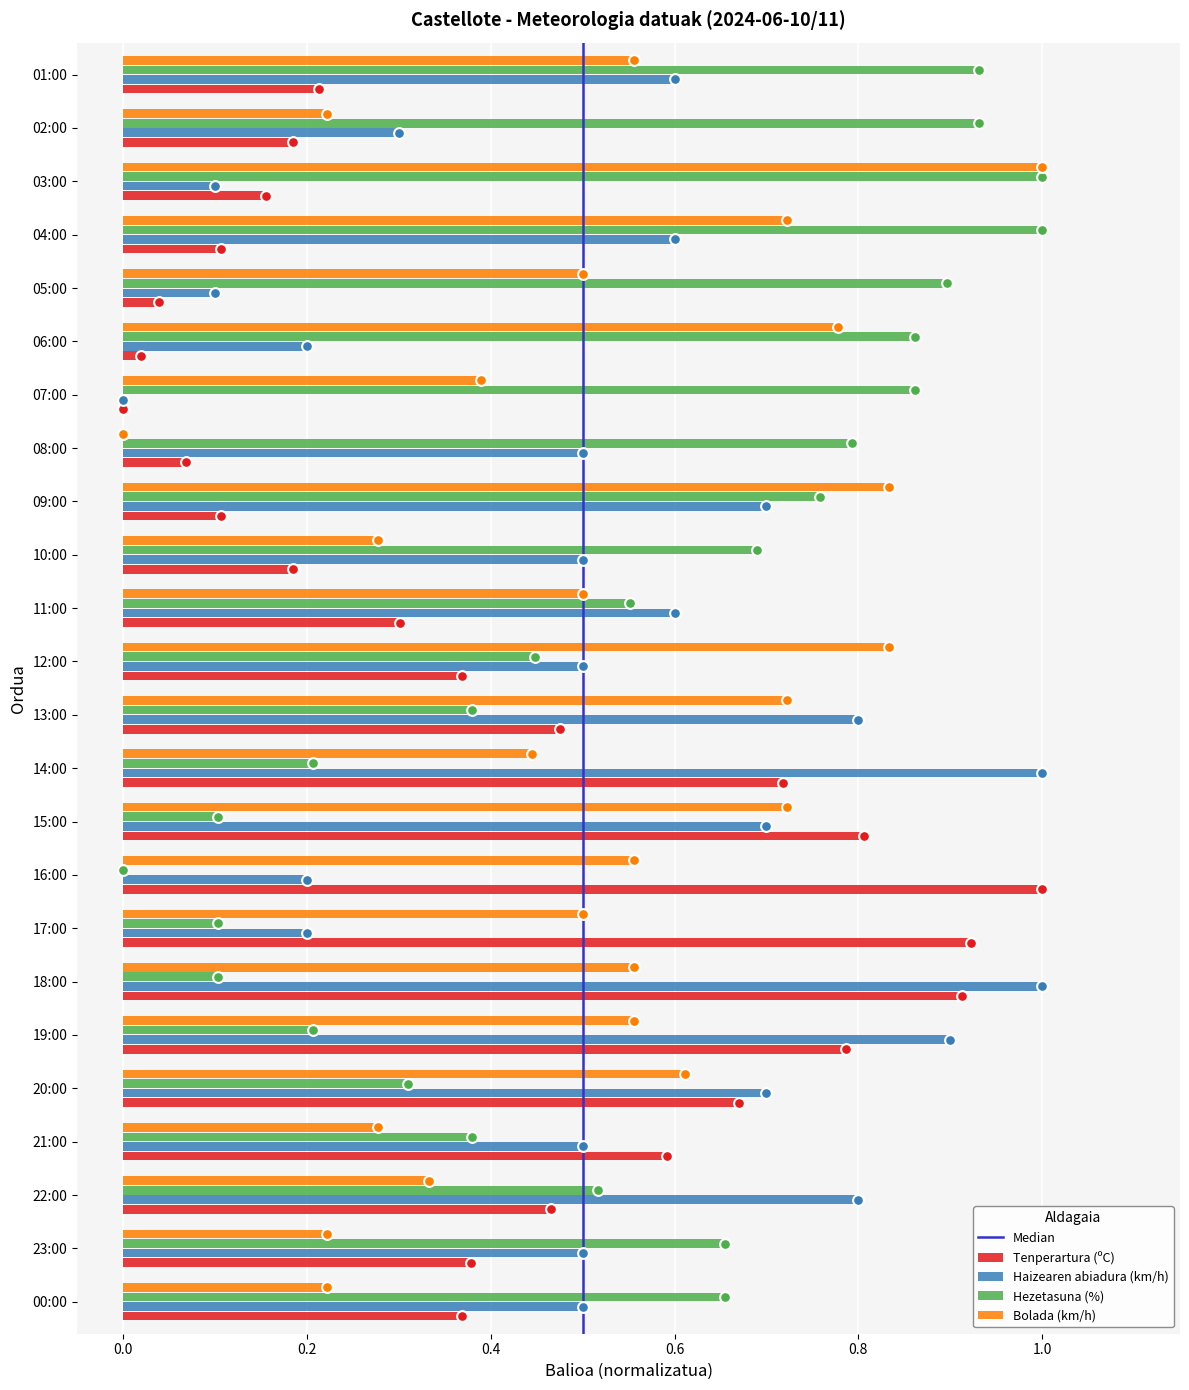

At how many categories does at least one series exceed 0?

24